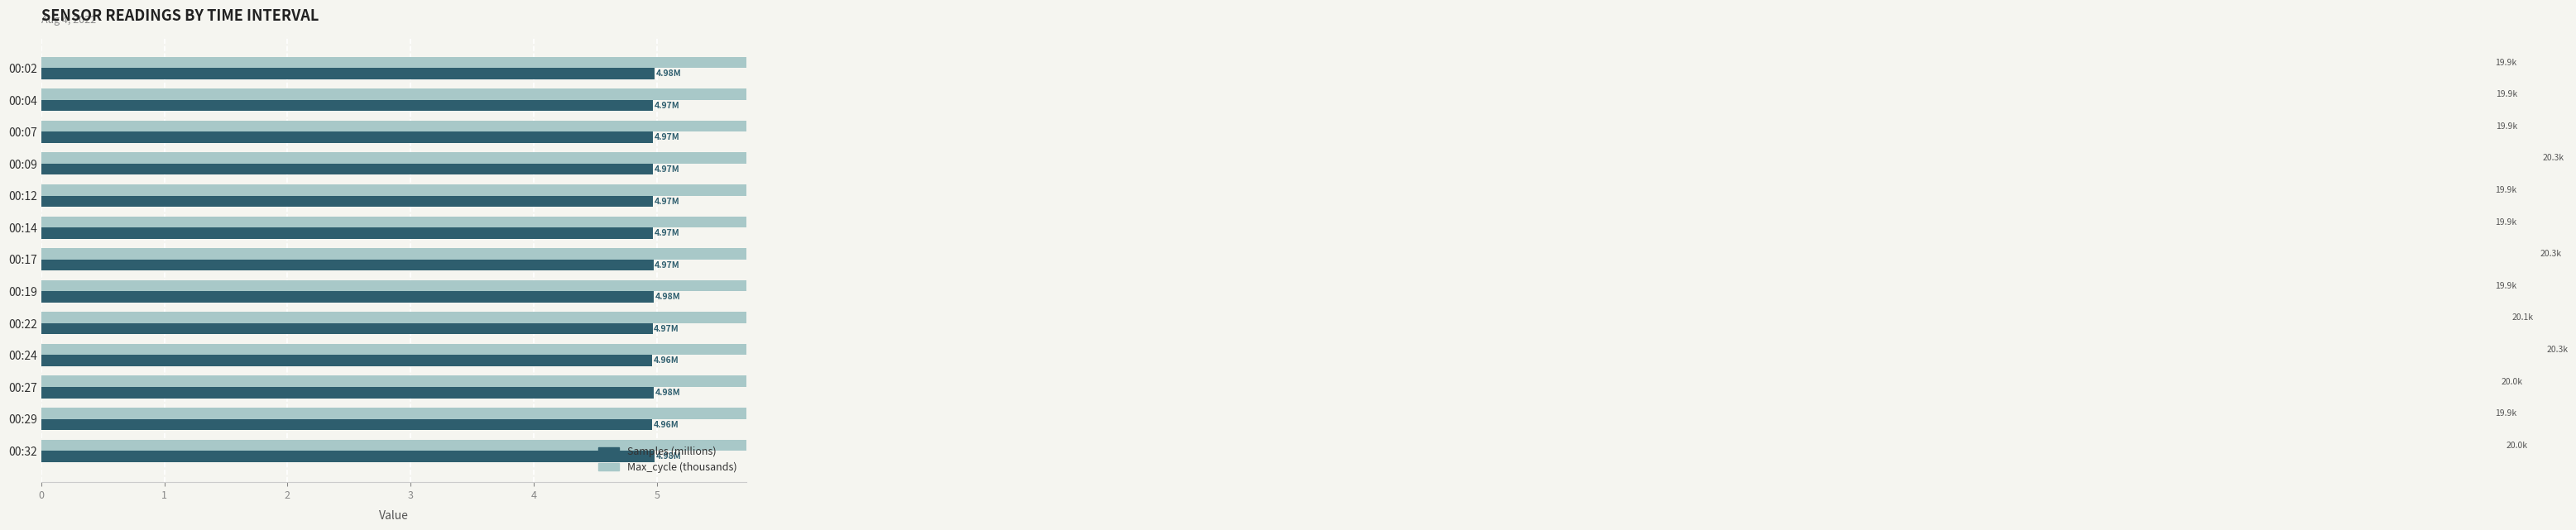

What is the minimum value for Max_cycle (thousands)?

19.9